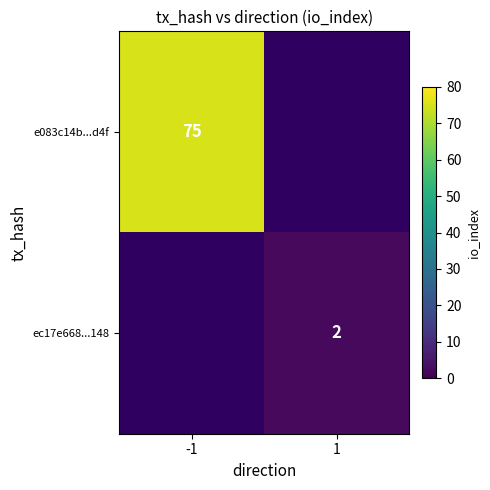

Is it true that e083c14b...d4f equals 75 at -1?

True